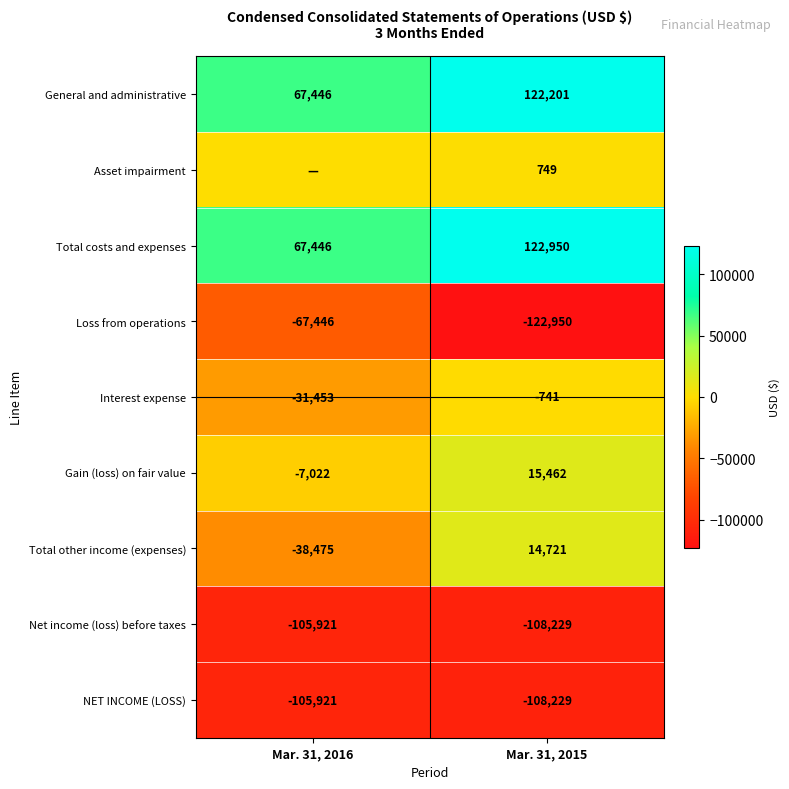

What is the greatest value displayed?

122950